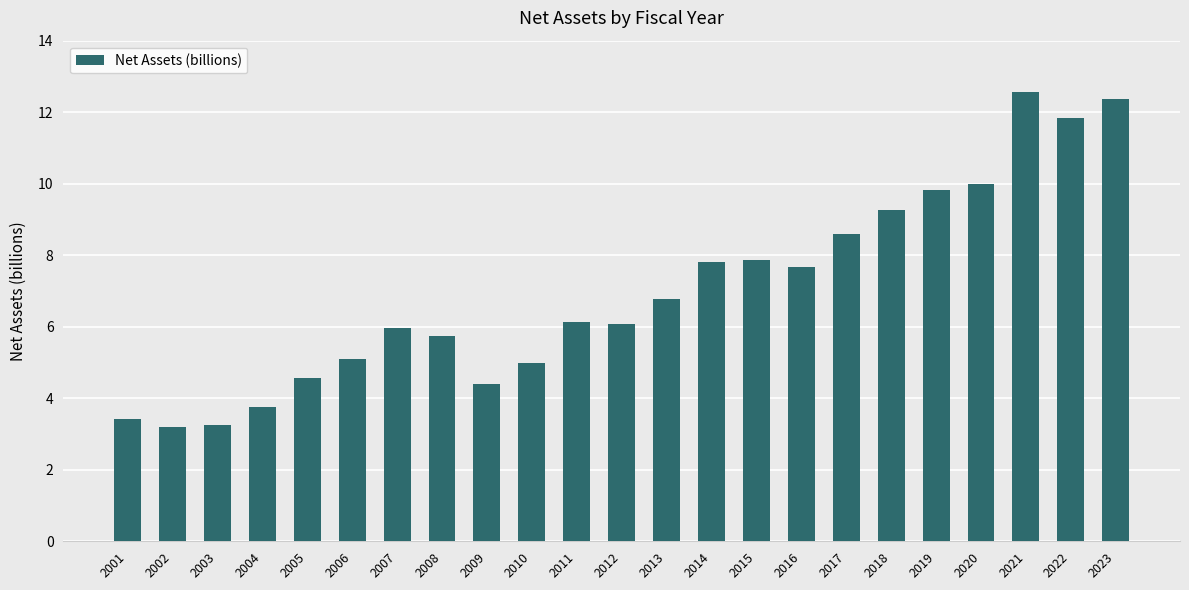

Is it true that the value at 2011 is 6.1?

True